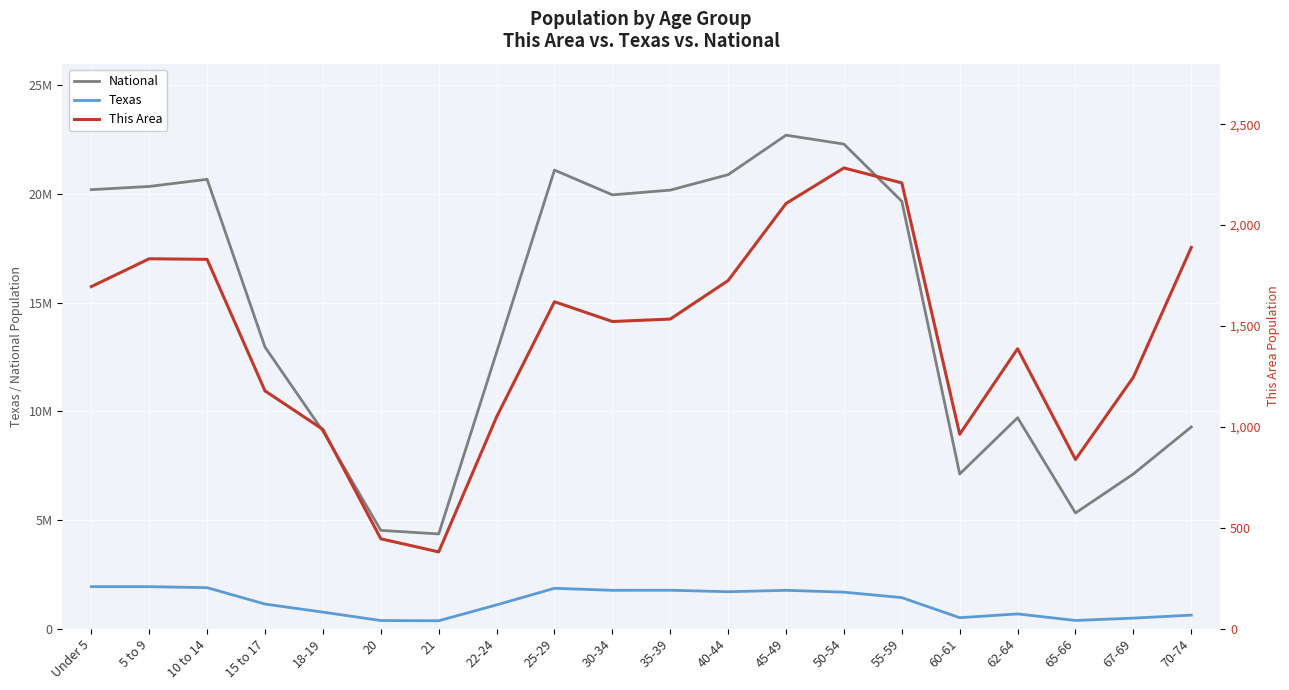

Between 18-19 and Under 5, which is larger?

Under 5